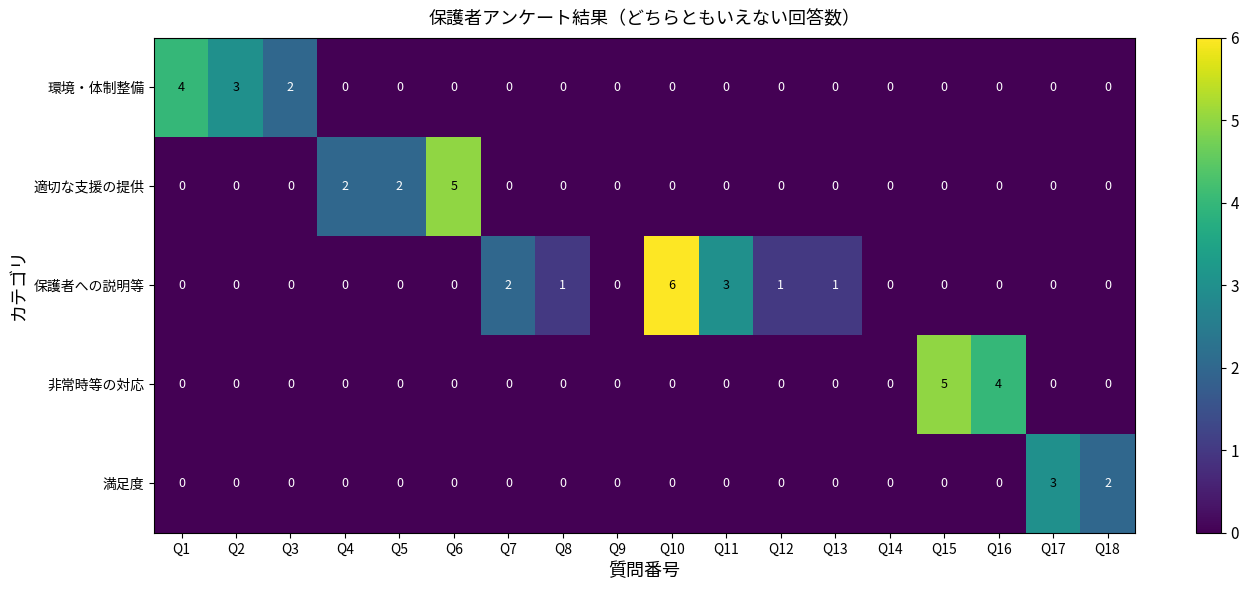

What is the highest value of the 環境・体制整備 series?

4